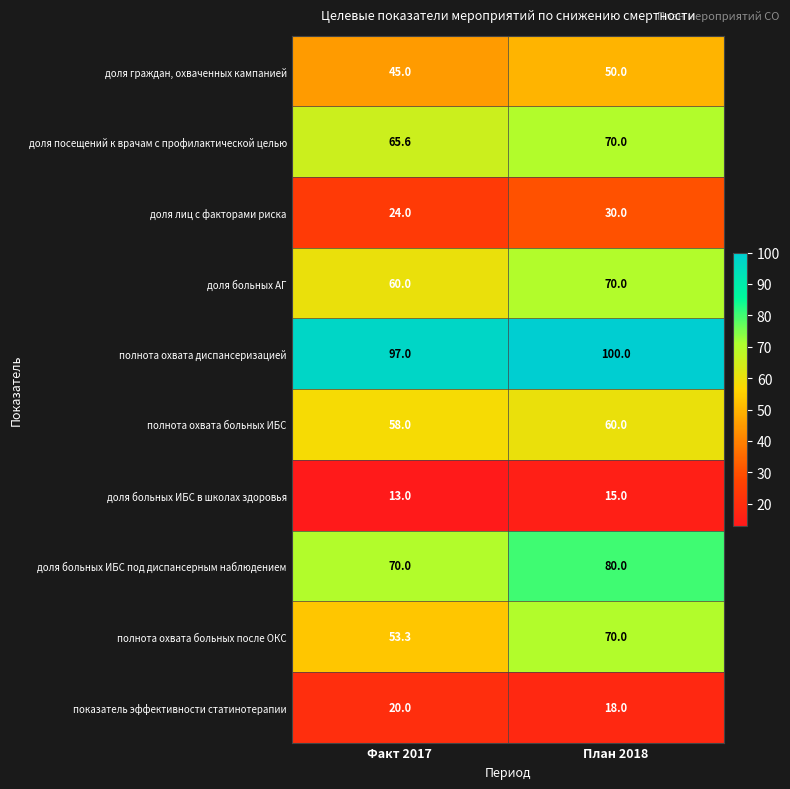

What is the sum of all доля граждан, охваченных кампанией values?

95.0